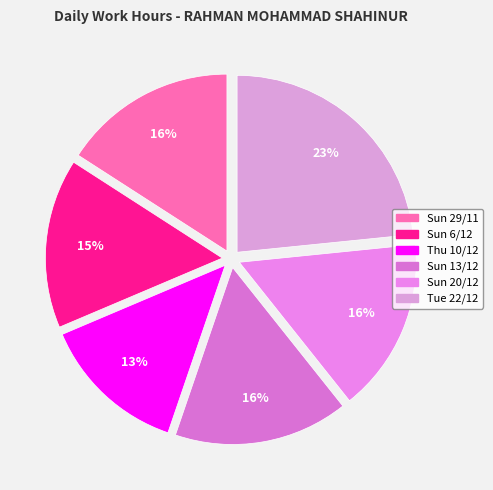

To the nearest percent, what is the difference between the largest and smallest slice percentages?

10%